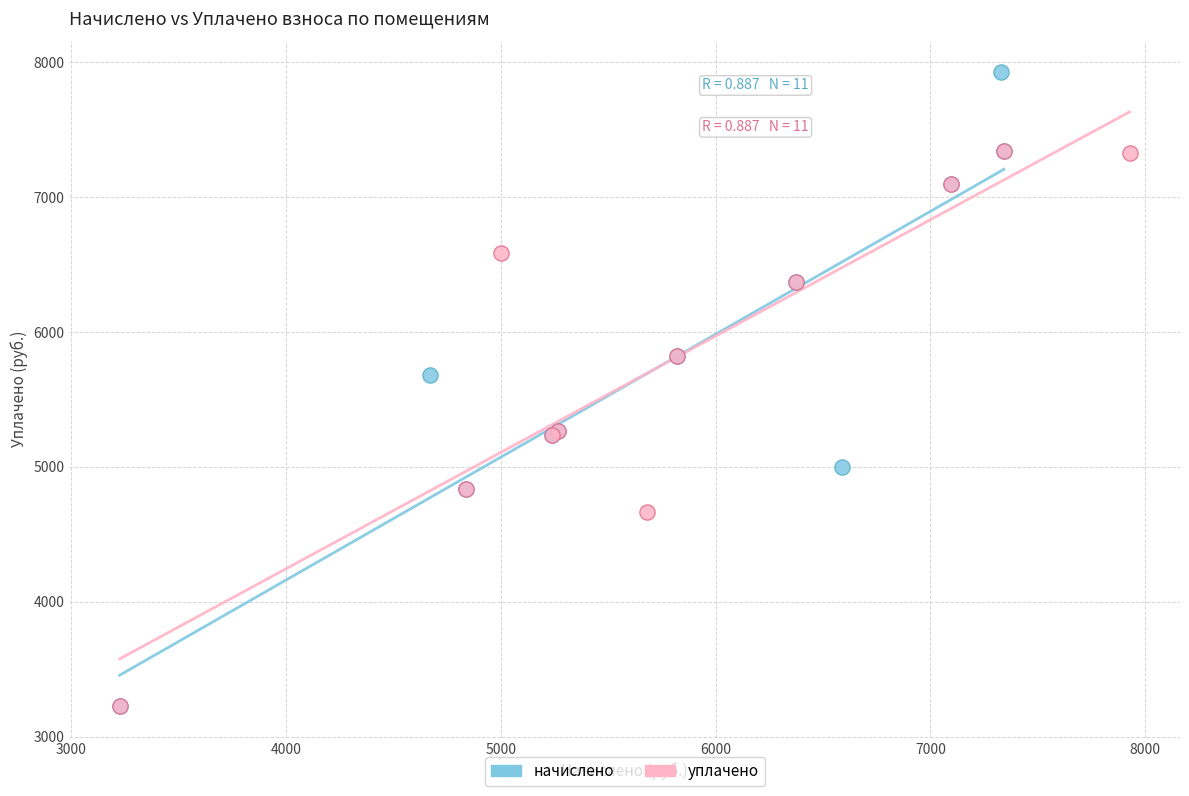

Which series has the widest spread of Y values?

начислено